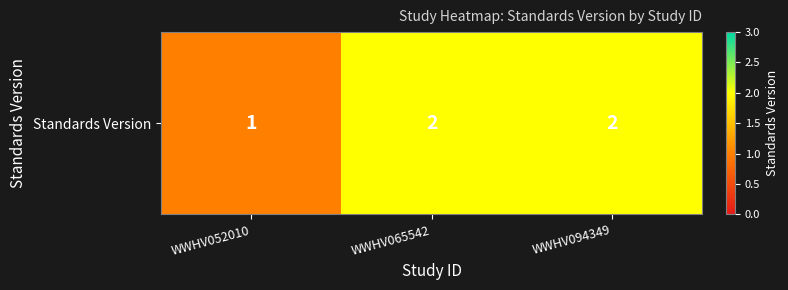

Rank the categories by value from highest to lowest.

WWHV065542, WWHV094349, WWHV052010